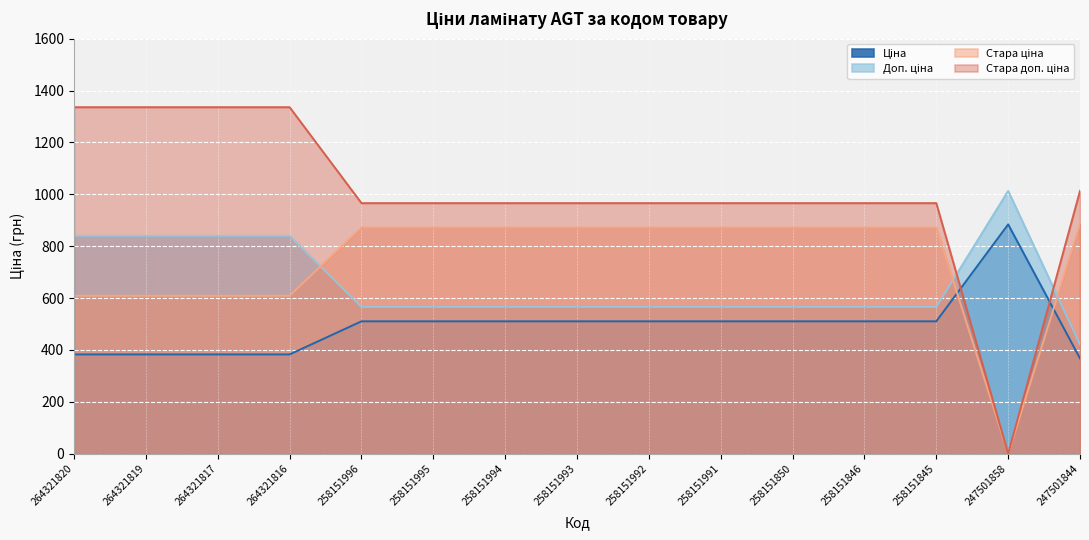

True or false: Стара ціна and Стара доп. ціна intersect in this chart.

False